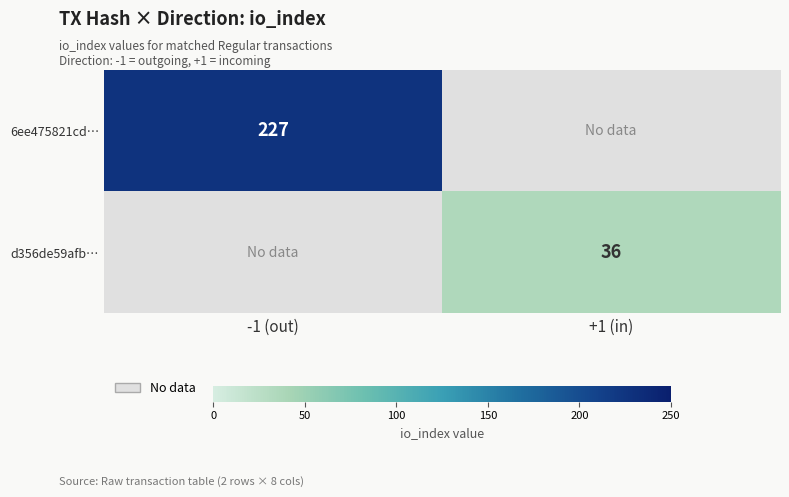

What is the total value across all series at +1 (in)?

36